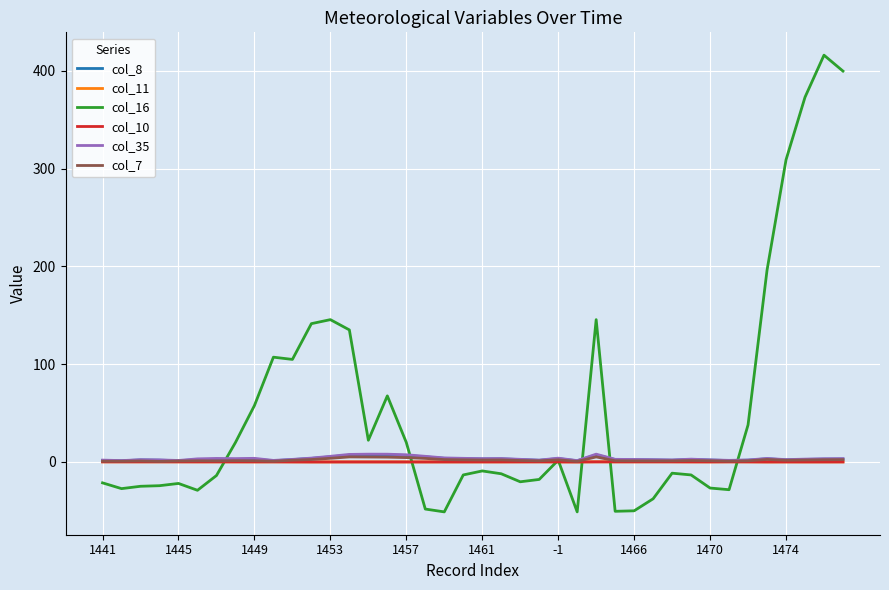

What is the smallest value displayed?

-51.2